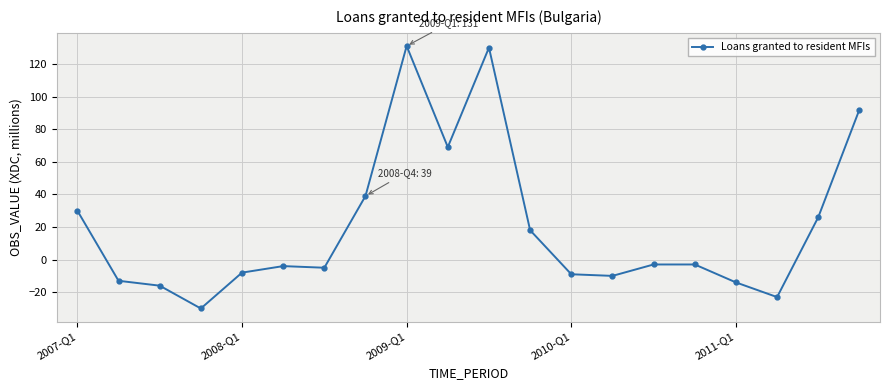

What is the minimum value shown in the chart?

-30